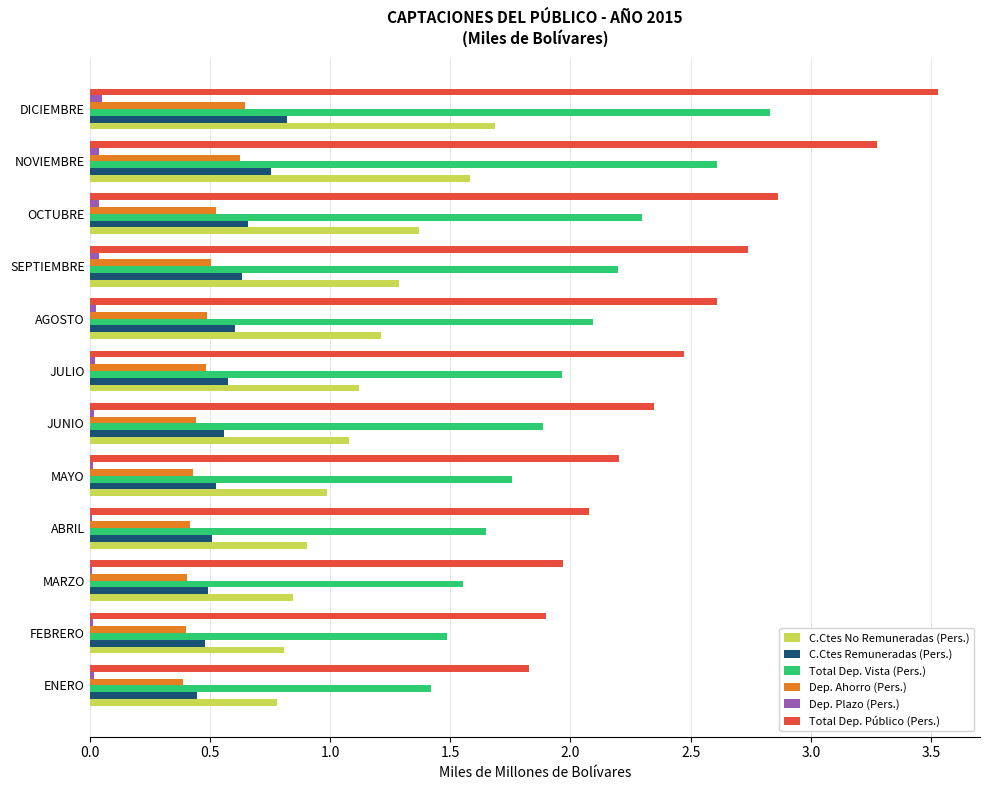

What is the maximum value for Total Dep. Vista (Pers.)?

2.8